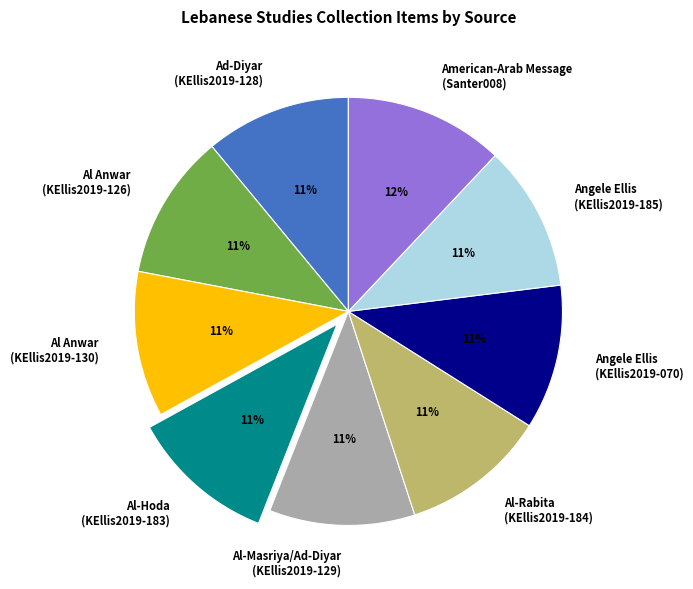

How many segments does this pie chart have?

9